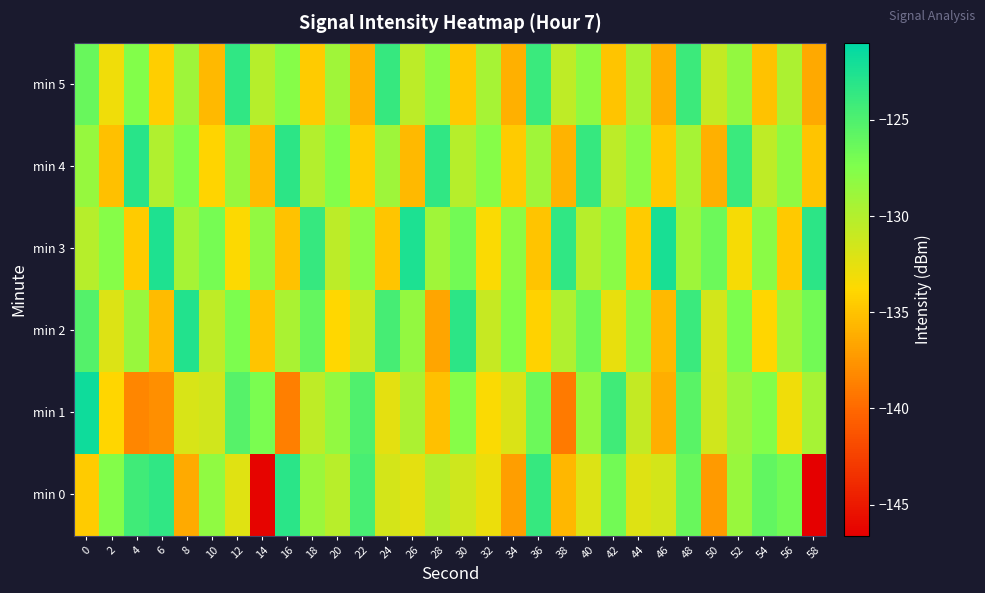

Rank the series at 4 from lowest to highest value.

min 1, min 3, min 2, min 5, min 0, min 4